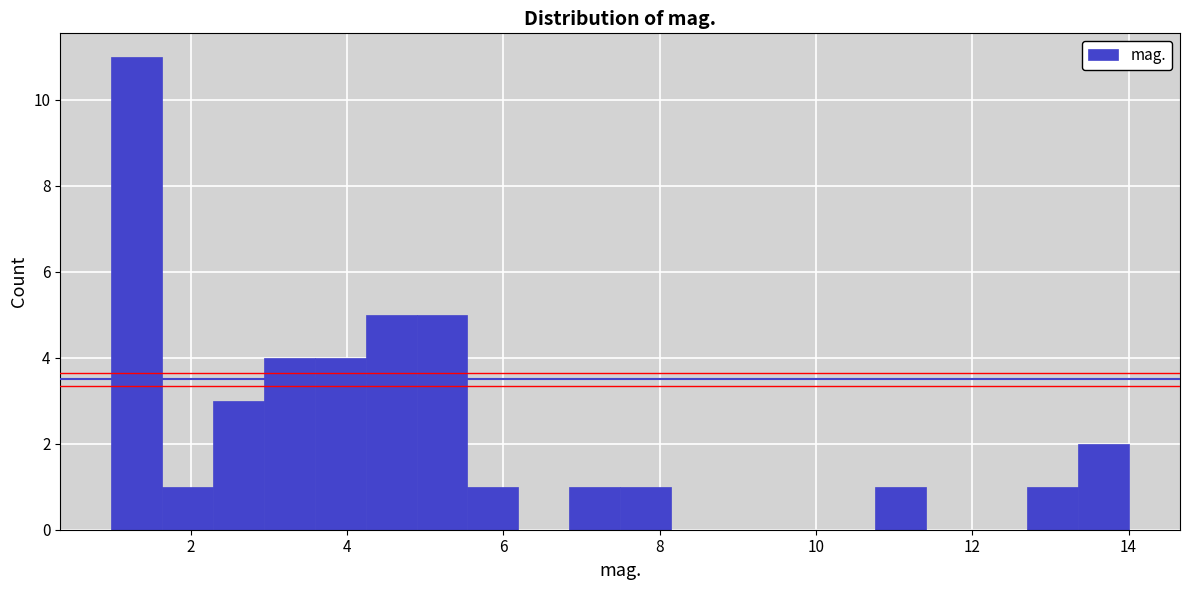

Around what value on the x-axis is the tallest bar? Give the approximate position of its centre, as read against the axis.

1.4